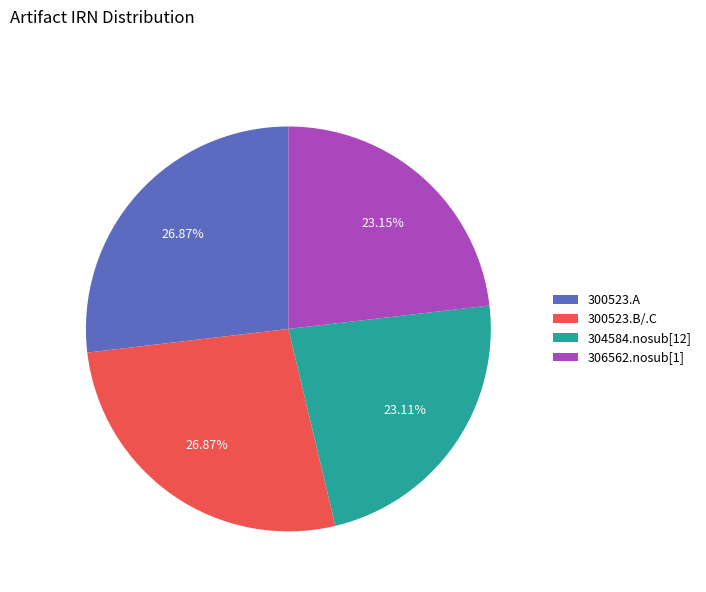

Is there any slice that represents more than half of the pie?

No